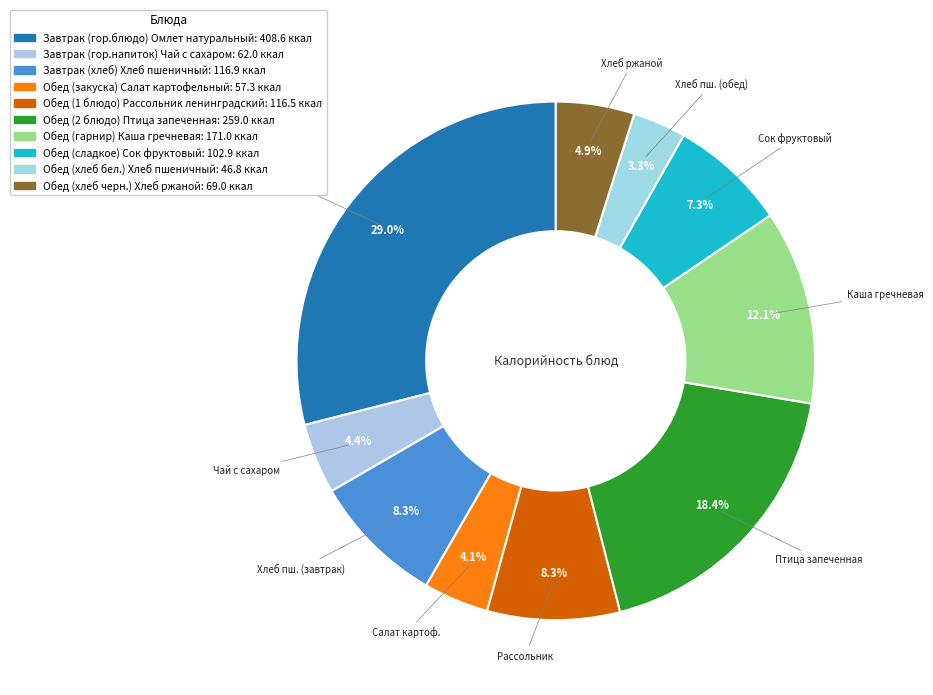

Is there a majority slice in this chart?

No